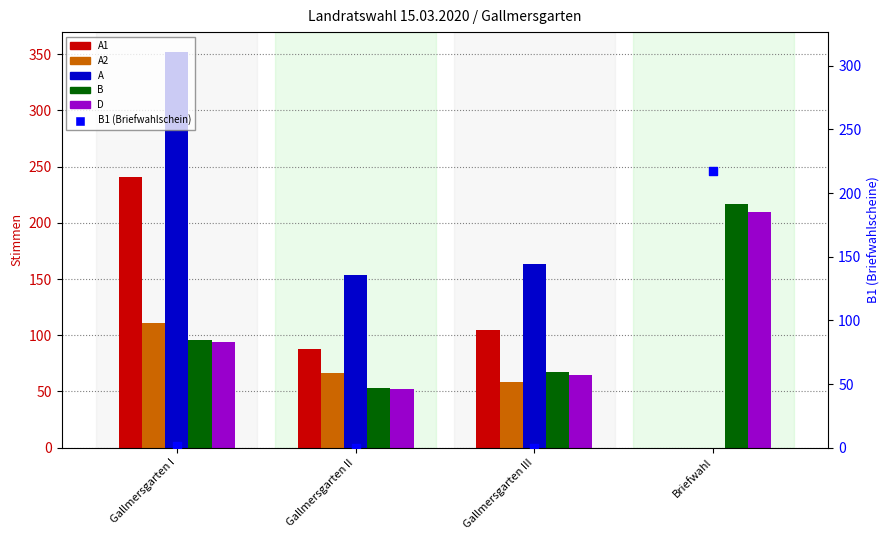

Is the value of D at Gallmersgarten I greater than the value of A at Briefwahl?

Yes